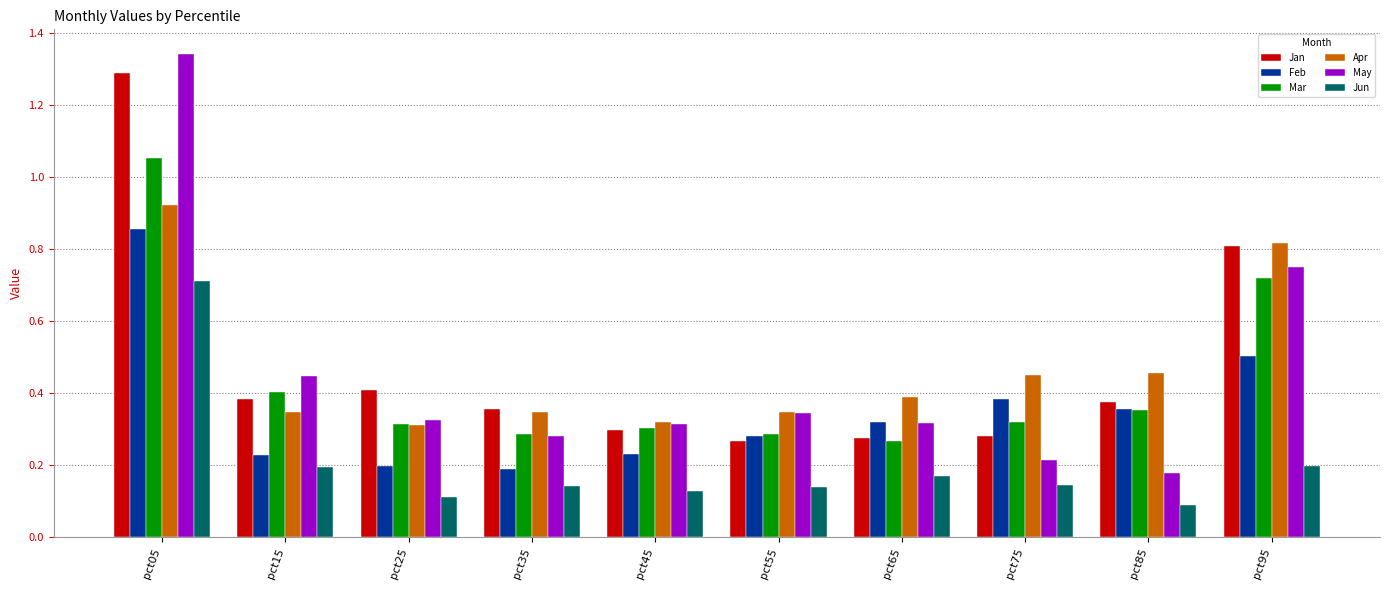

At which category does the chart reach its peak across all series?

pct05